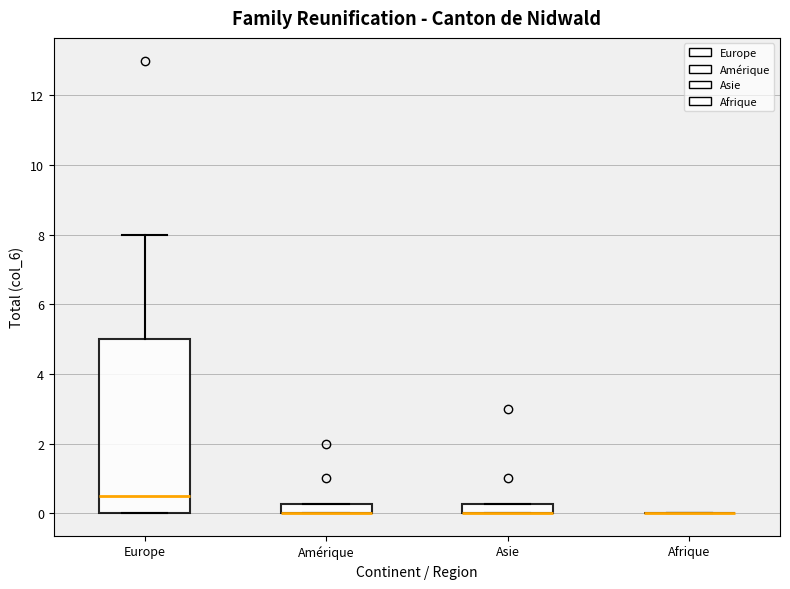

Where does the upper whisker of the box for Europe end on the y-axis? The values are not printed on the chart, so give them approximately, as read against the axis.

8.0